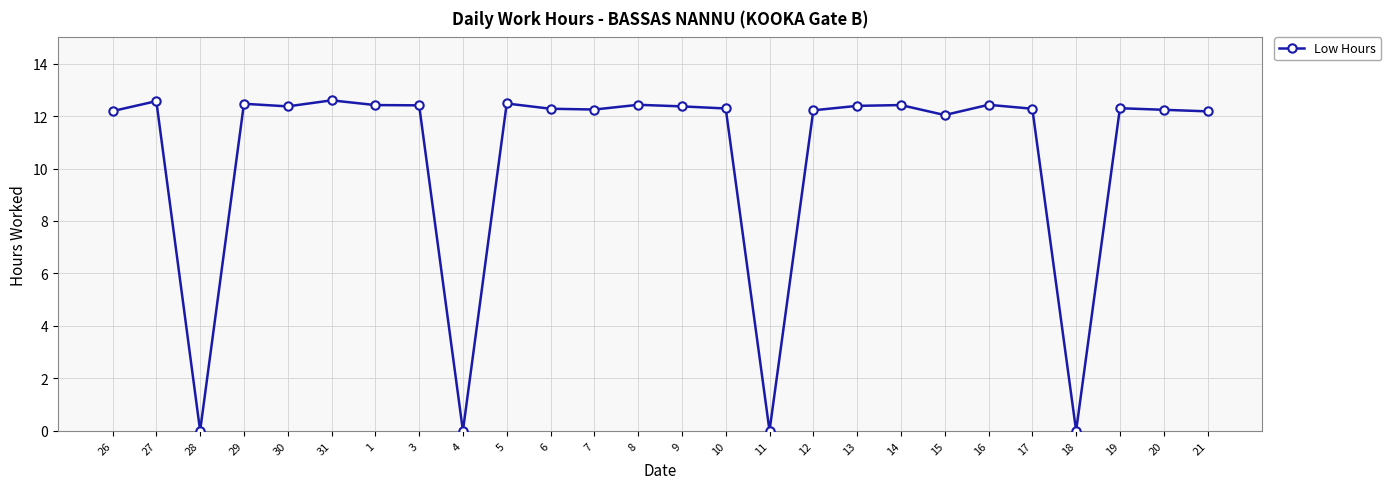

What is the label of the 6th point from the right?

16